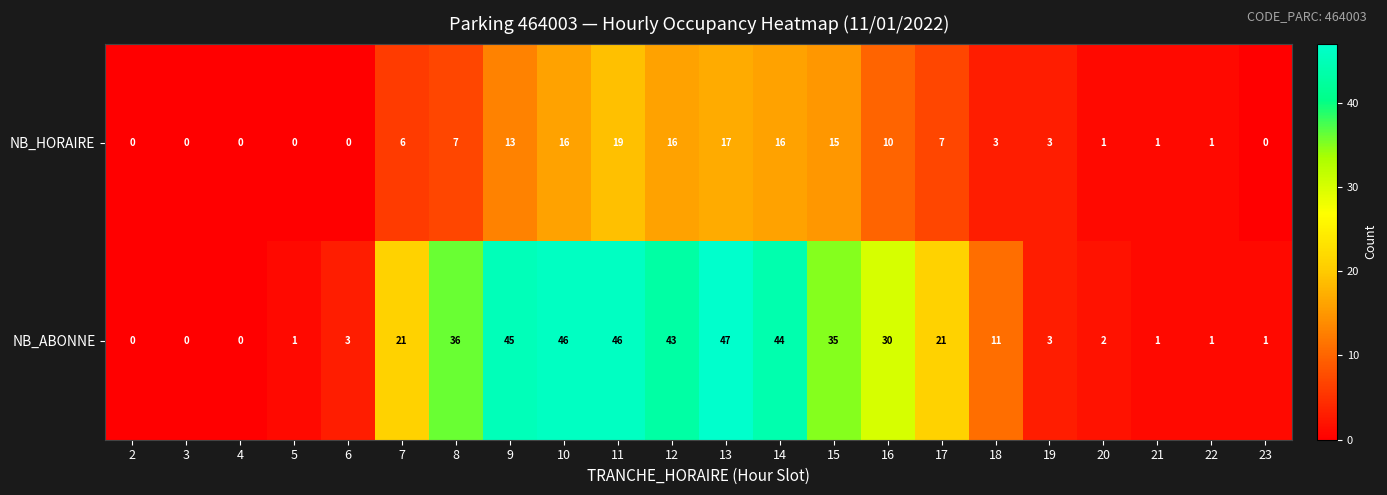

True or false: NB_ABONNE has a value of 17 at 15.

False